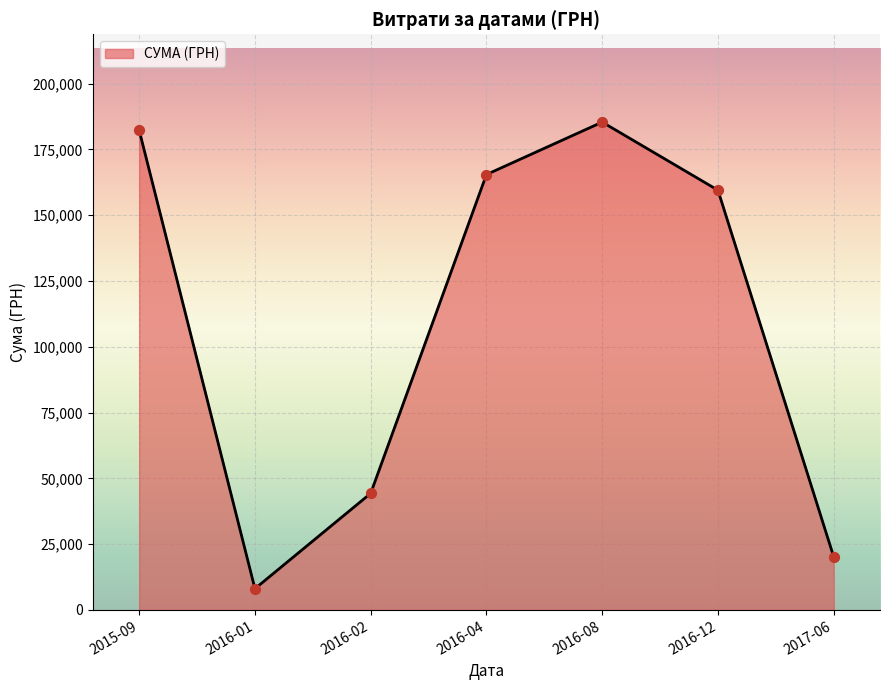

What is the change in value from 2016-02 to 2016-08?

+141051.4